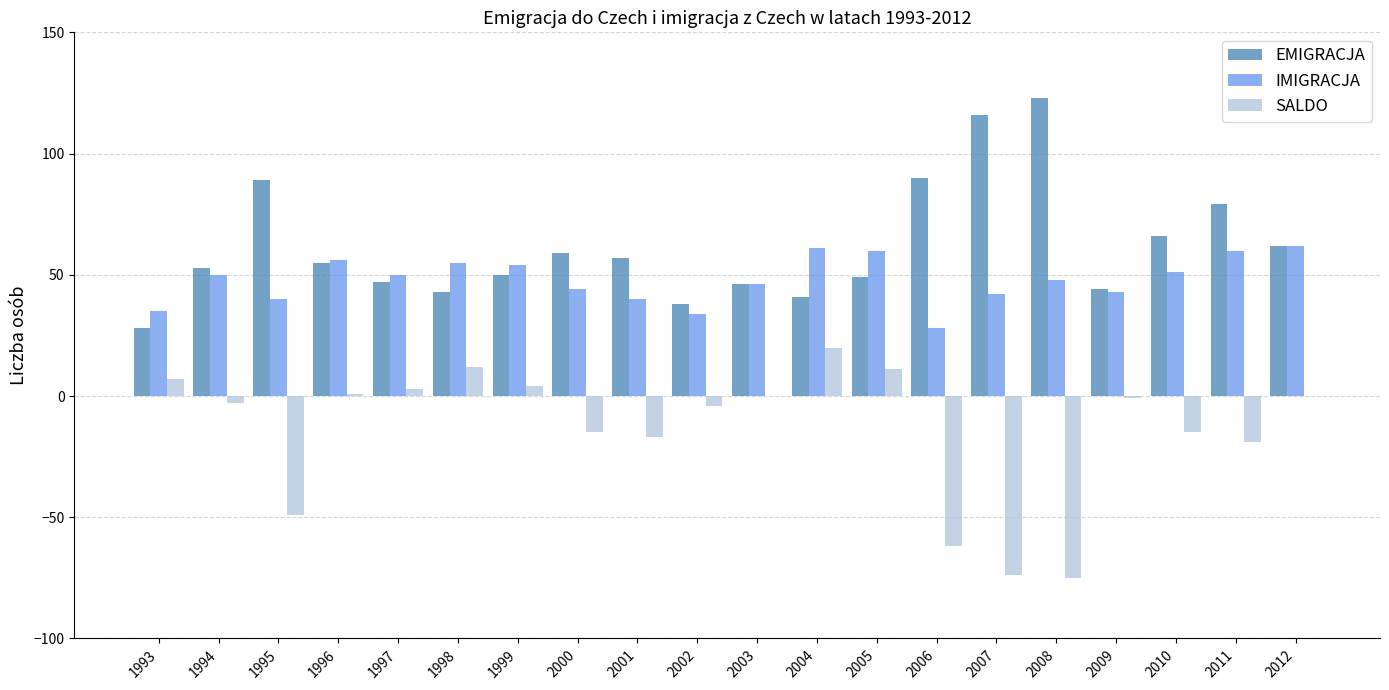

What is the sum of all IMIGRACJA values?

959